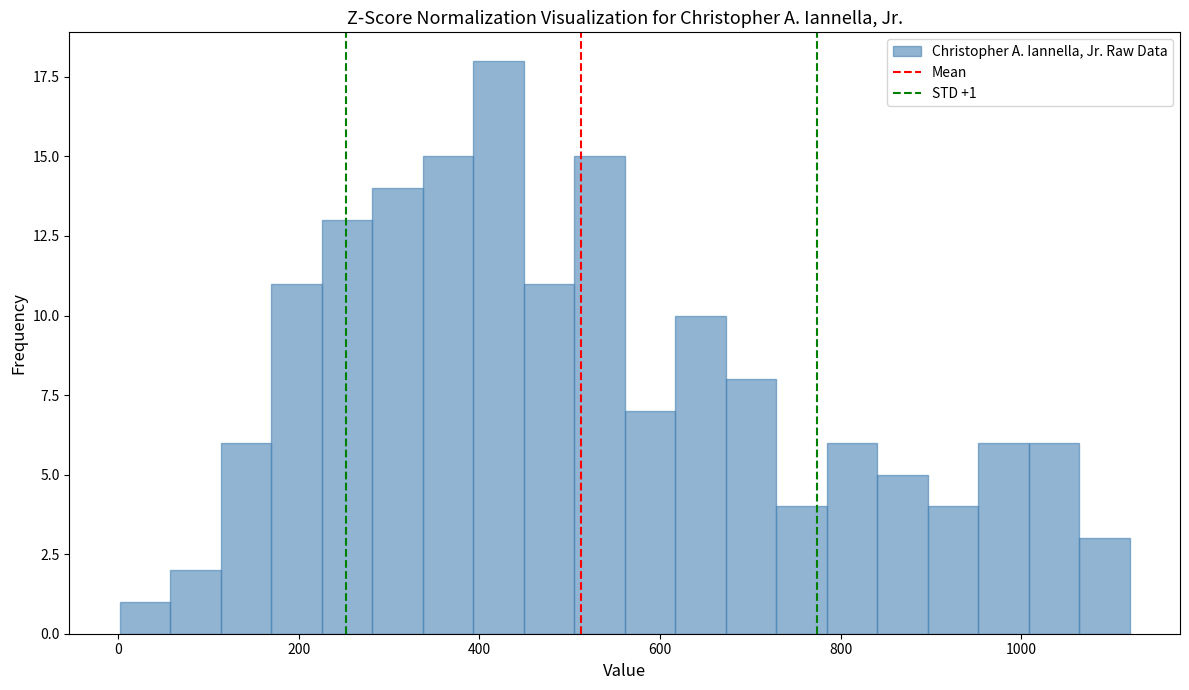

Around what value on the x-axis is the tallest bar? Give the approximate position of its centre, as read against the axis.

420